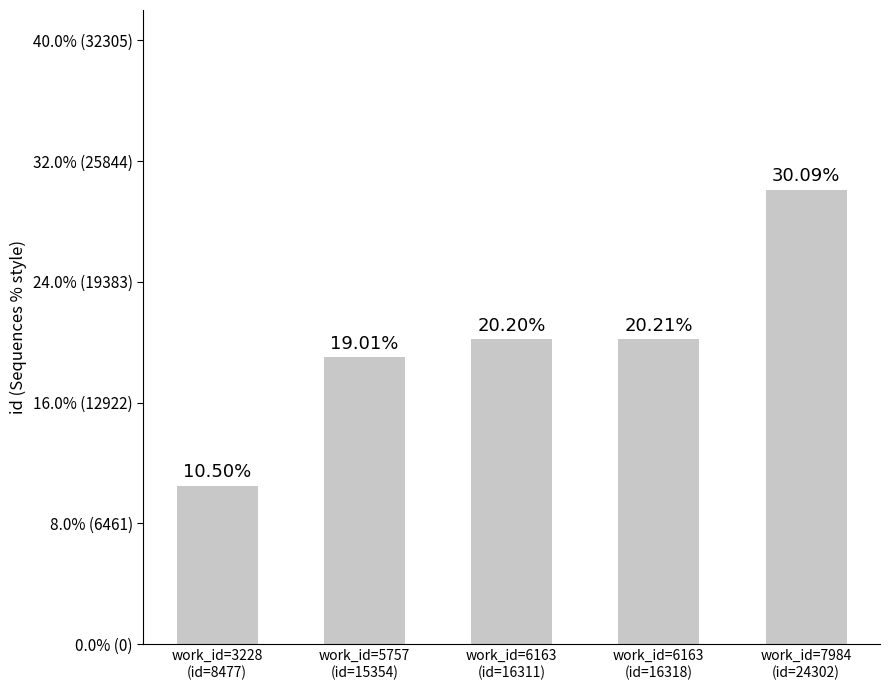

Are the bars horizontal?

No